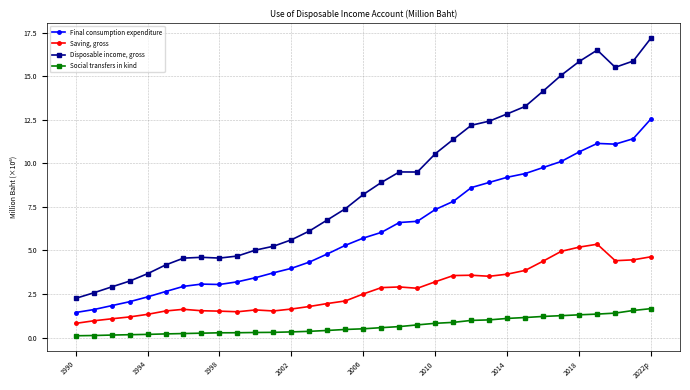

How many lines are shown in the chart?

4